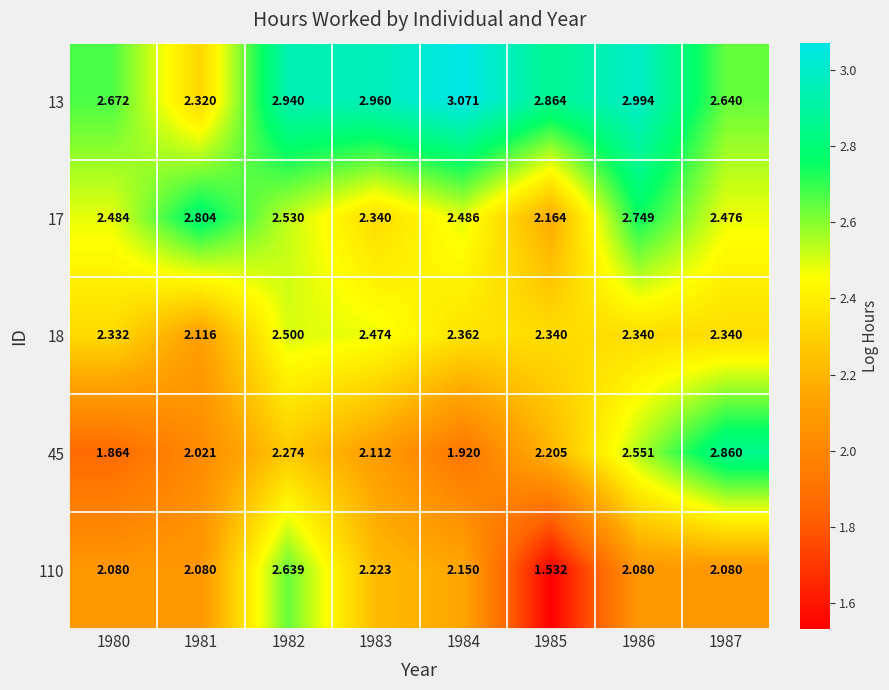

How many values in the 45 series are below 2?

2